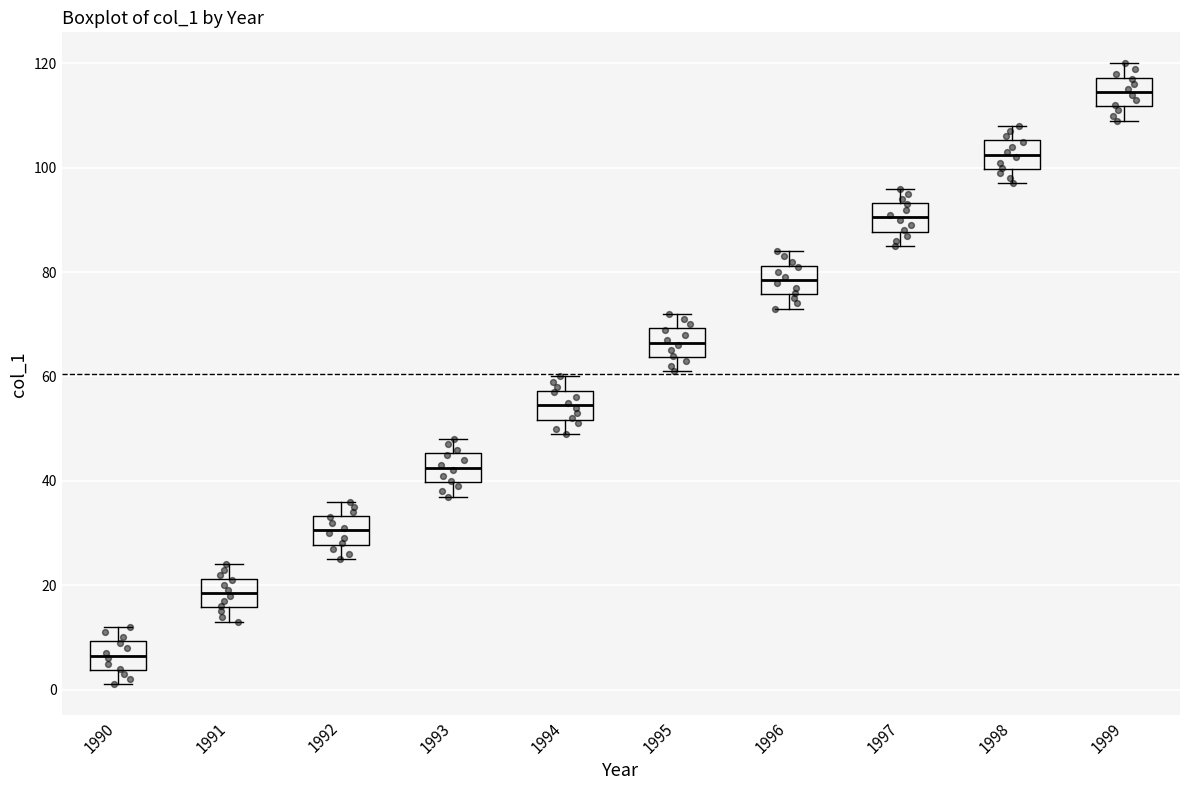

Where does the lower whisker of the box at x = 1995 end on the y-axis? The values are not printed on the chart, so give them approximately, as read against the axis.

62